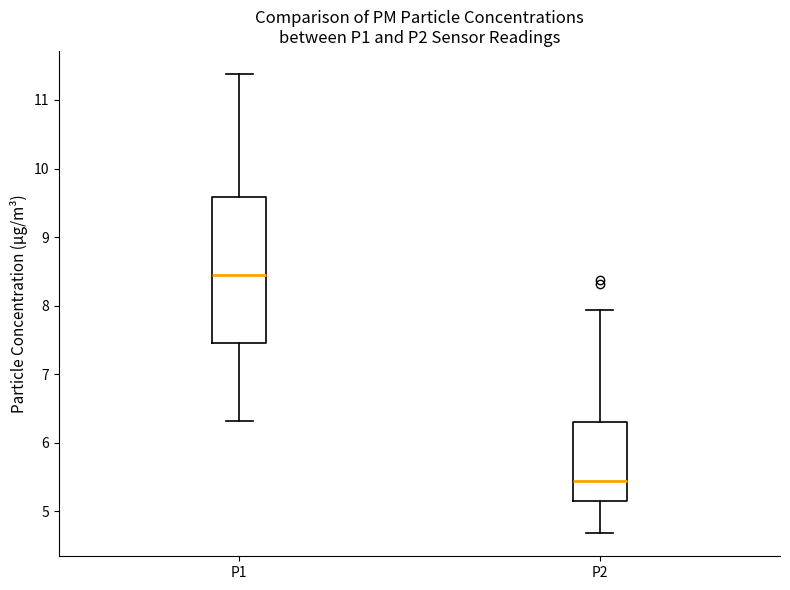

Where does the median line of the box for P1 sit on the y-axis? The values are not printed on the chart, so give them approximately, as read against the axis.

8.5